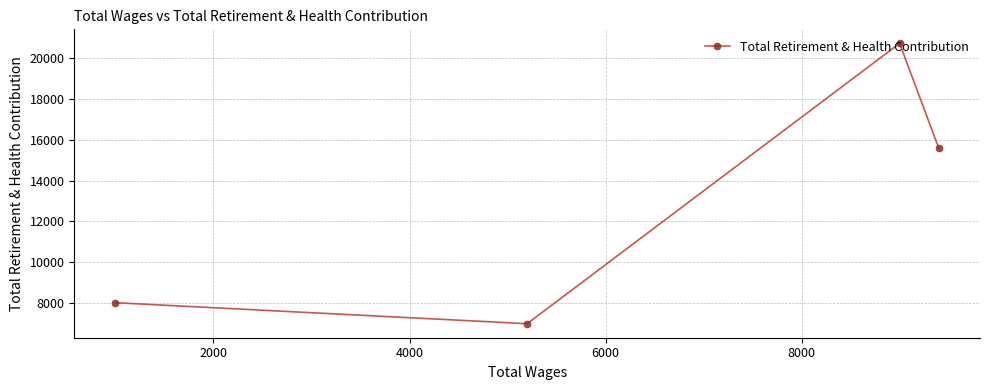

How many lines are shown in the chart?

1